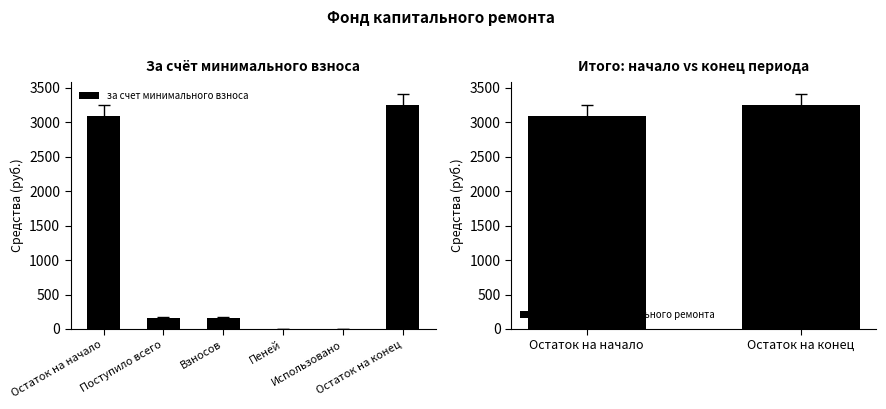

What is the ratio of the value at Остаток на конец to the value at Остаток на начало?

1.1